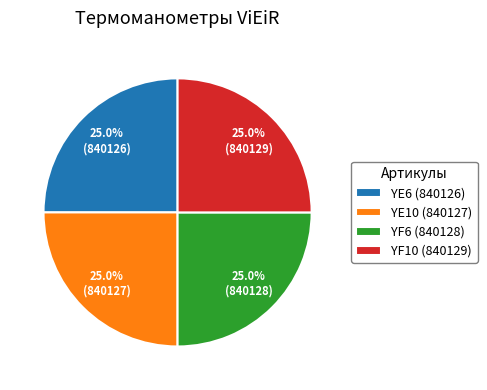

Count the number of slices in the pie.

4